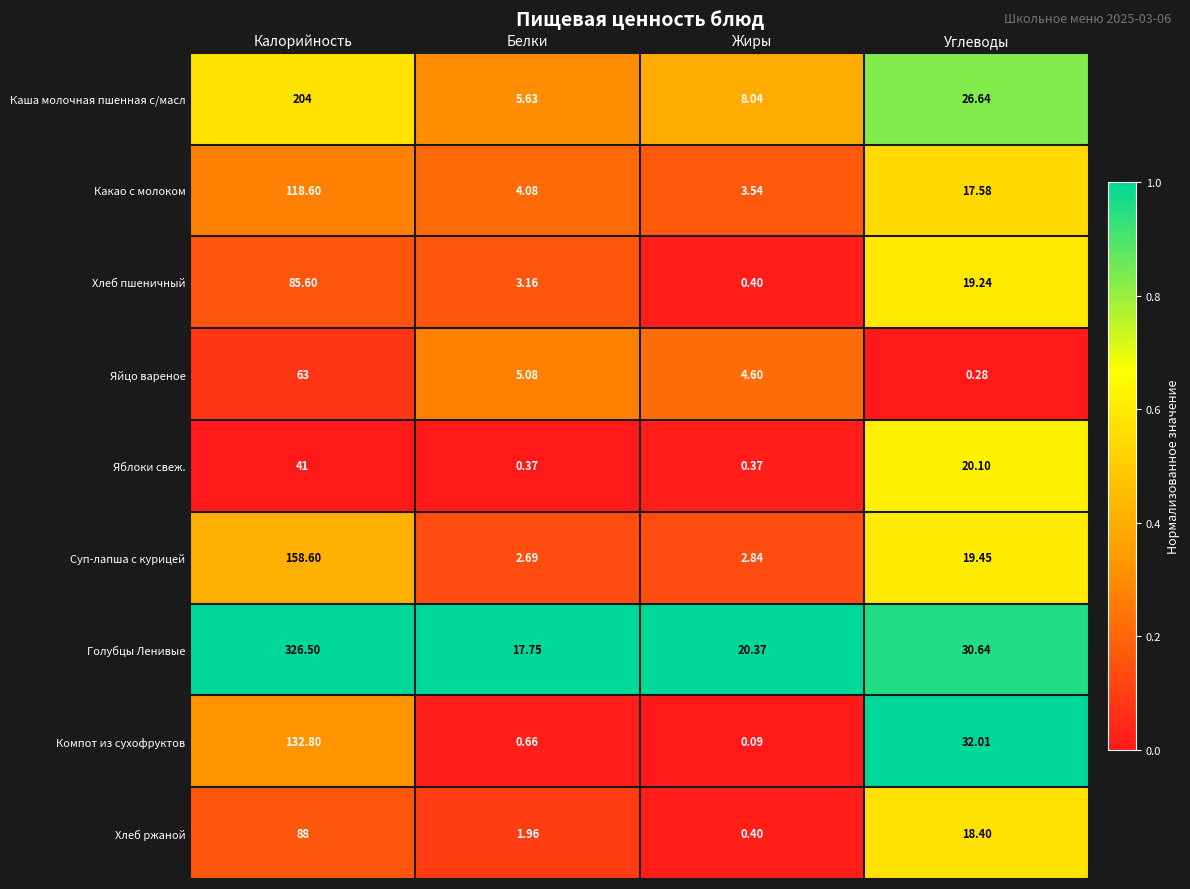

Where does the Яйцо вареное series first go above 5?

Калорийность